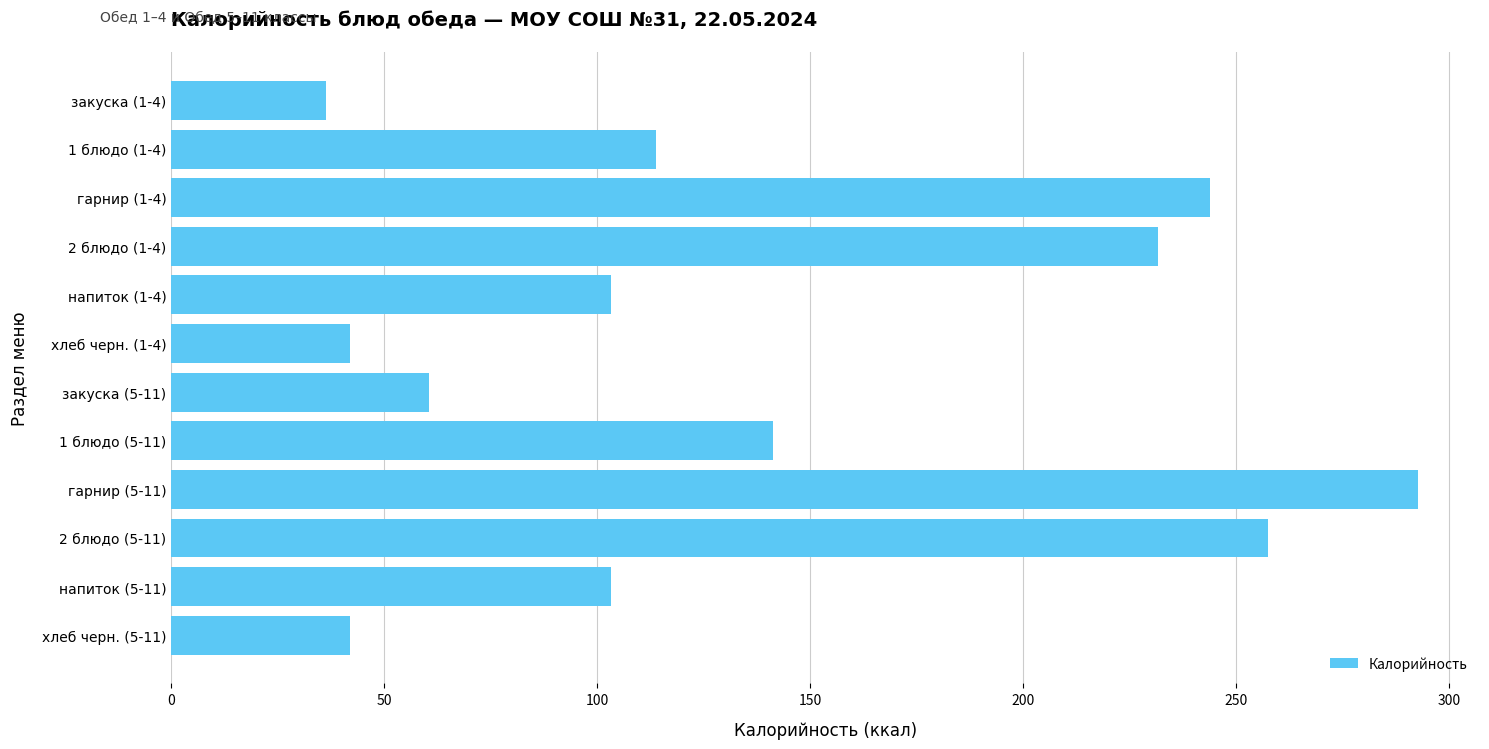

What is the average value?

139.0